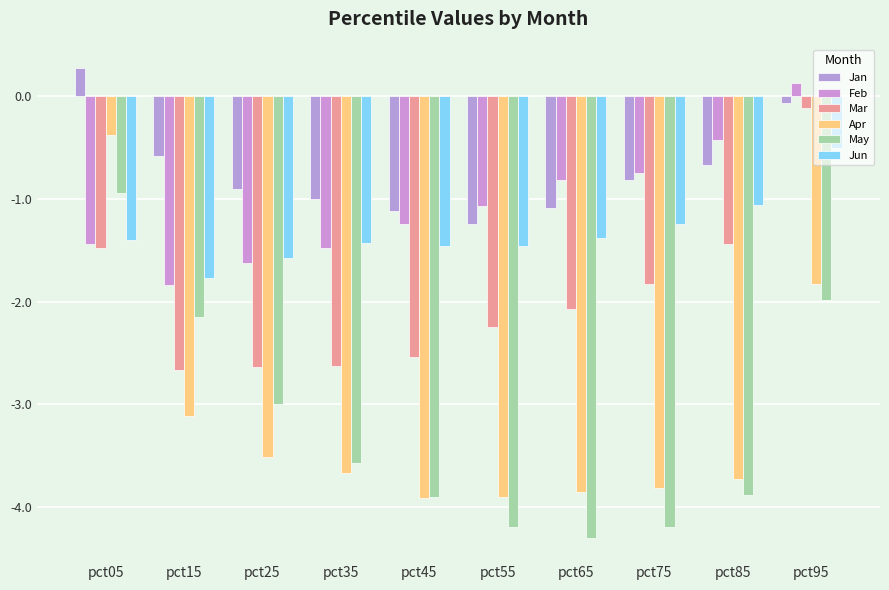

Reading left to right, what are all the values shown in this chart?

Jan: pct05=0.3	pct15=-0.6	pct25=-0.9	pct35=-1.0	pct45=-1.1	pct55=-1.2	pct65=-1.1	pct75=-0.8	pct85=-0.7	pct95=-0.1
Feb: pct05=-1.4	pct15=-1.8	pct25=-1.6	pct35=-1.5	pct45=-1.2	pct55=-1.1	pct65=-0.8	pct75=-0.7	pct85=-0.4	pct95=0.1
Mar: pct05=-1.5	pct15=-2.7	pct25=-2.6	pct35=-2.6	pct45=-2.5	pct55=-2.3	pct65=-2.1	pct75=-1.8	pct85=-1.4	pct95=-0.1
Apr: pct05=-0.4	pct15=-3.1	pct25=-3.5	pct35=-3.7	pct45=-3.9	pct55=-3.9	pct65=-3.9	pct75=-3.8	pct85=-3.7	pct95=-1.8
May: pct05=-0.9	pct15=-2.1	pct25=-3.0	pct35=-3.6	pct45=-3.9	pct55=-4.2	pct65=-4.3	pct75=-4.2	pct85=-3.9	pct95=-2.0
Jun: pct05=-1.4	pct15=-1.8	pct25=-1.6	pct35=-1.4	pct45=-1.5	pct55=-1.5	pct65=-1.4	pct75=-1.2	pct85=-1.1	pct95=-0.5